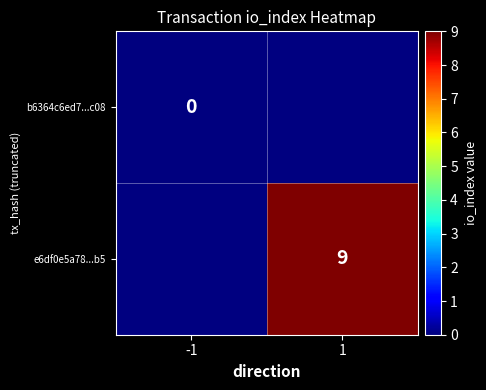

Is the value of e6df0e5a78...b5 at 1 greater than the value of b6364c6ed7...c08 at -1?

Yes